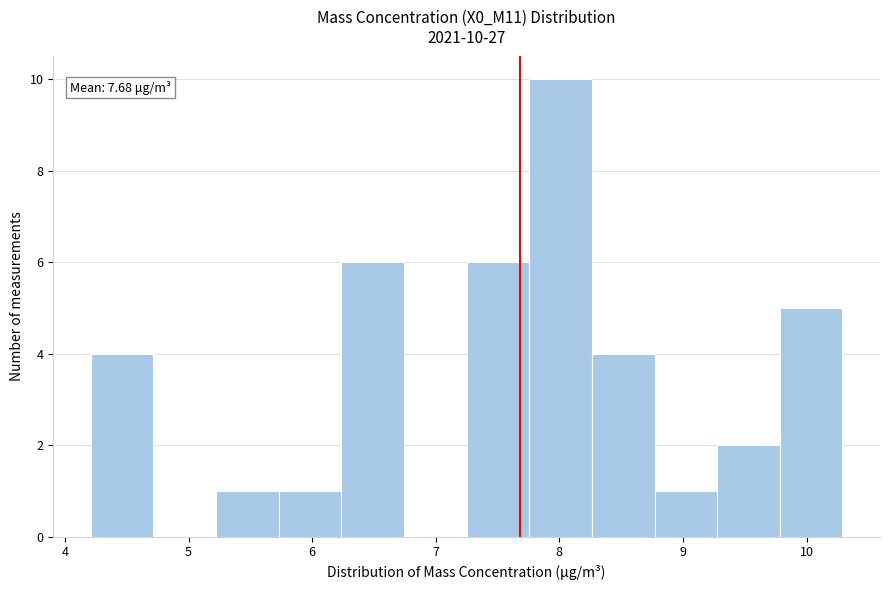

Over which range of the x-axis is the bar tallest?

7.8 to 8.3